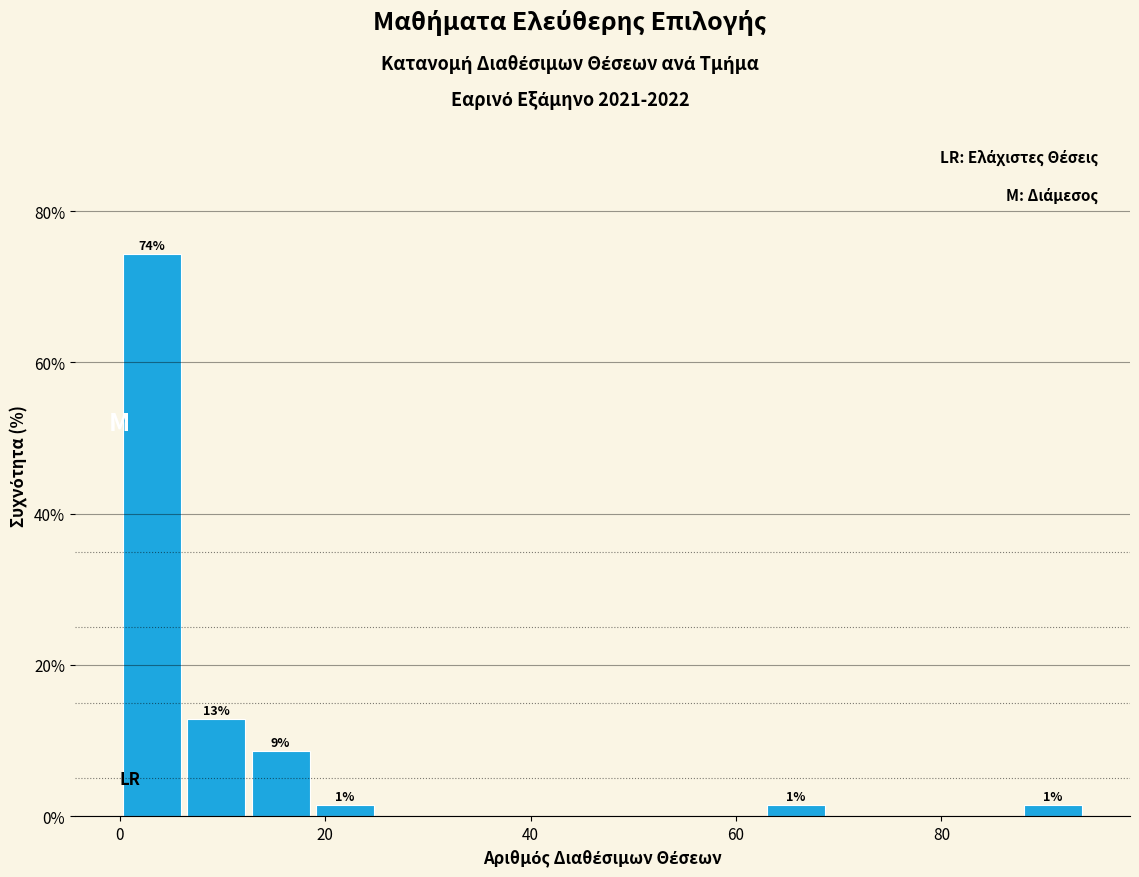

Read against the x-axis, roughly where is the centre of the tallest bar?

4